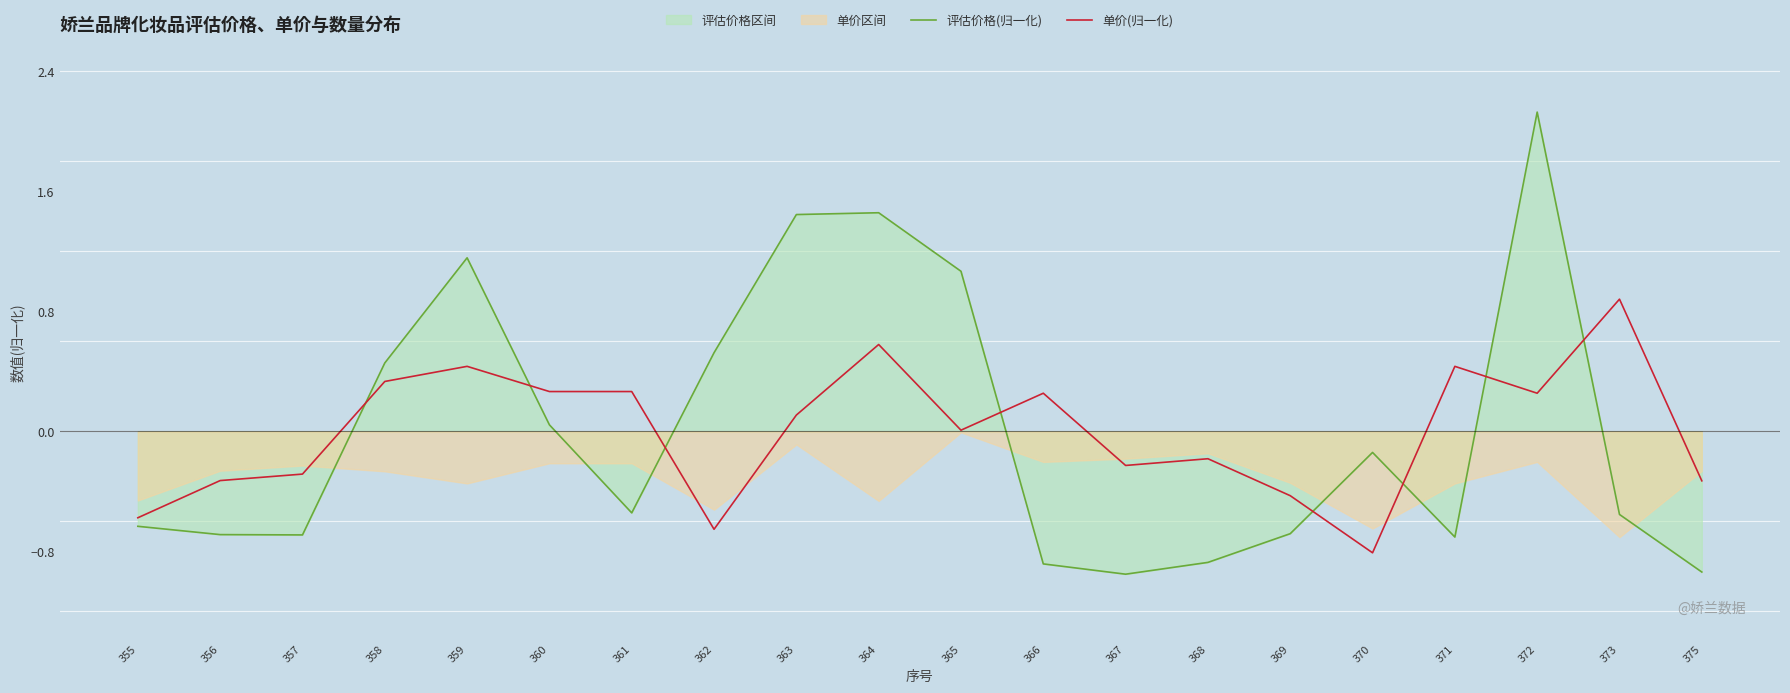

After their last crossing, which series has the higher values: 单价(归一化) or 评估价格(归一化)?

单价(归一化)